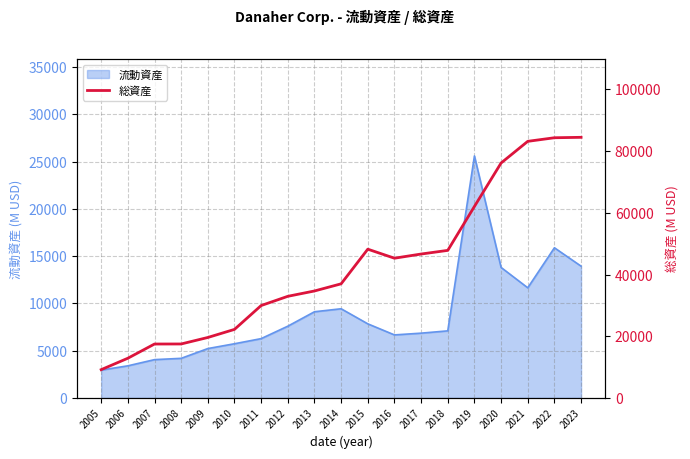

Which category has the highest value in the 流動資産 series?

2019